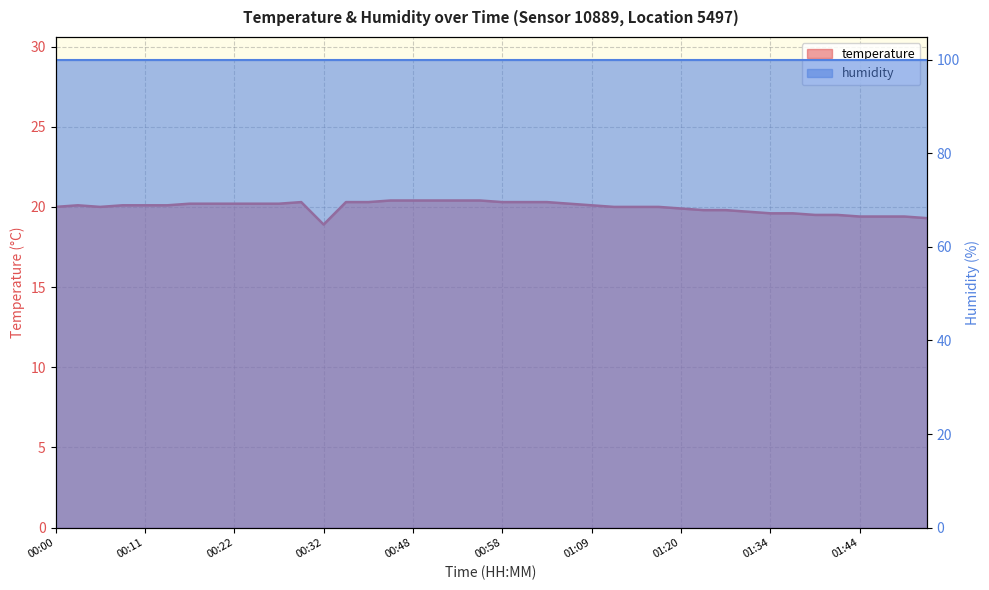

Reading left to right, list all the values displayed in this chart.

00:00=20.0	00:03=20.1	00:05=20.0	00:08=20.1	00:11=20.1	00:13=20.1	00:16=20.2	00:18=20.2	00:22=20.2	00:24=20.2	00:27=20.2	00:29=20.3	00:32=18.9	00:34=20.3	00:37=20.3	00:40=20.4	00:48=20.4	00:50=20.4	00:53=20.4	00:56=20.4	00:58=20.3	01:01=20.3	01:03=20.3	01:06=20.2	01:09=20.1	01:12=20.0	01:14=20.0	01:17=20.0	01:20=19.9	01:23=19.8	01:25=19.8	01:28=19.7	01:34=19.6	01:36=19.6	01:39=19.5	01:41=19.5	01:44=19.4	01:47=19.4	01:50=19.4	01:52=19.3